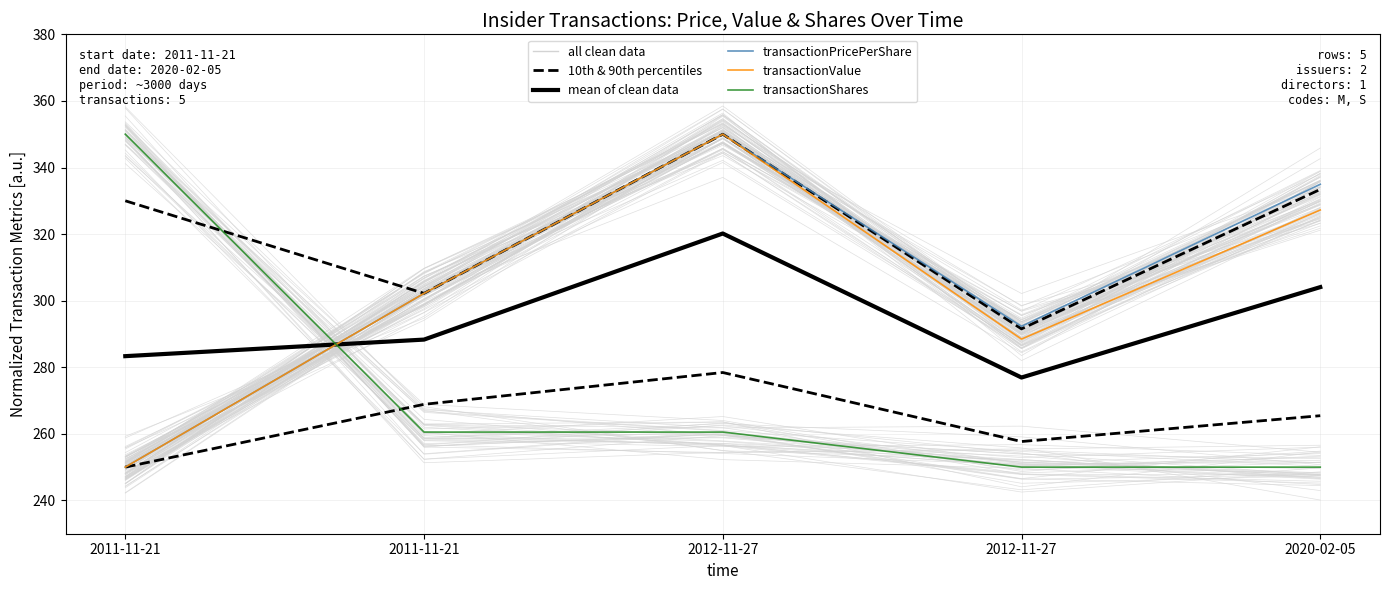

What is the sum of all transactionPricePerShare values?

1529.5